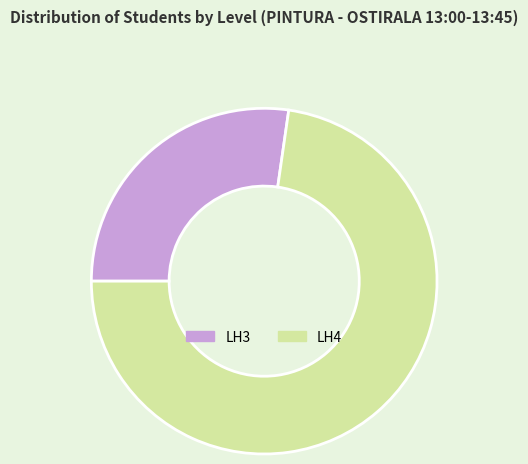

Which category accounts for the majority?

LH4